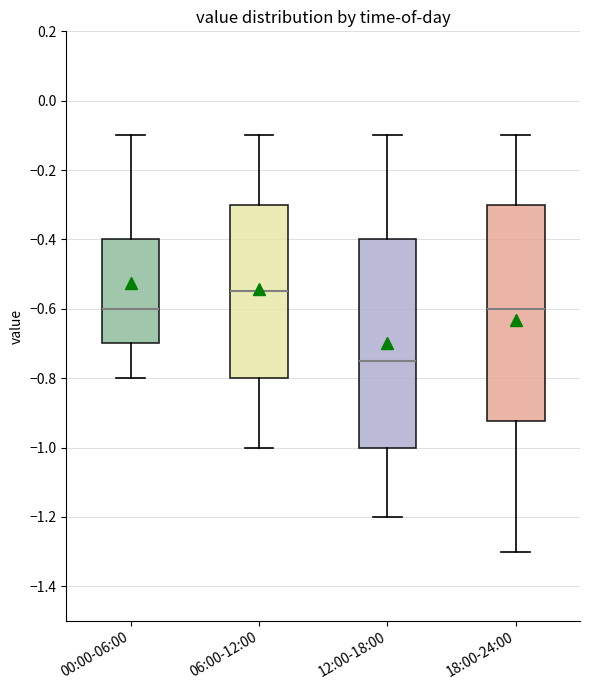

Comparing the boxes themselves (not the whiskers), which one is the tallest?

18:00-24:00